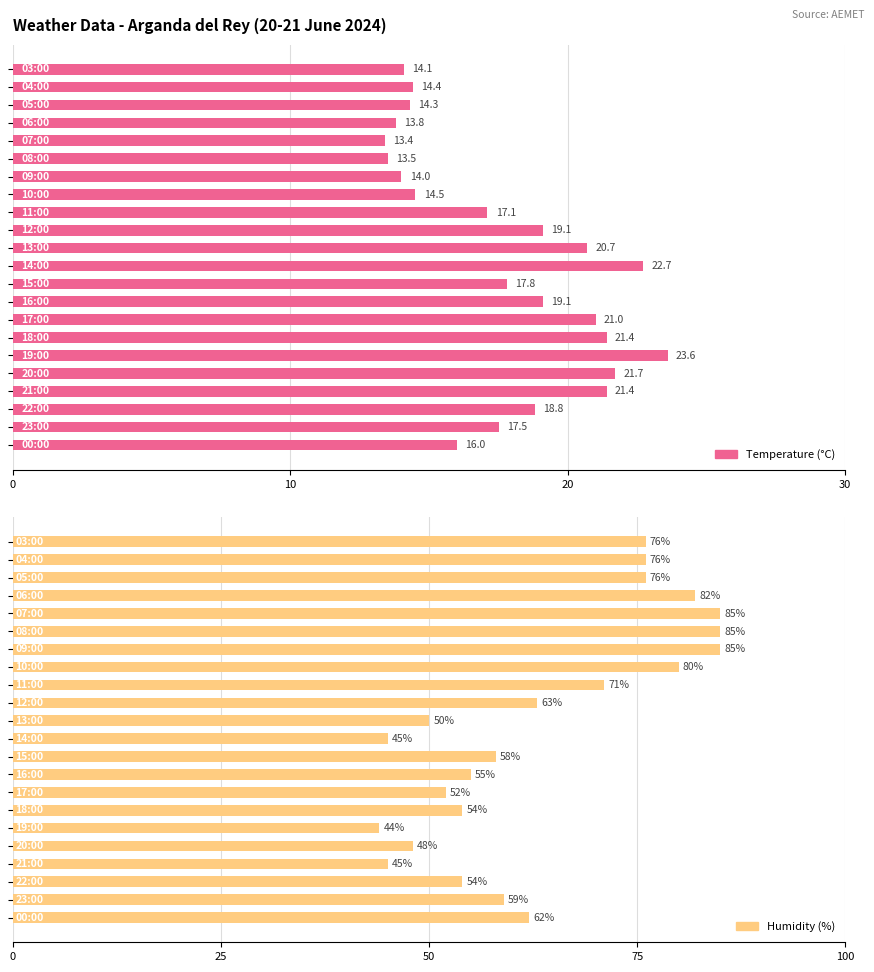

What are all the series names shown in the legend?

Temperature (°C), Humidity (%)